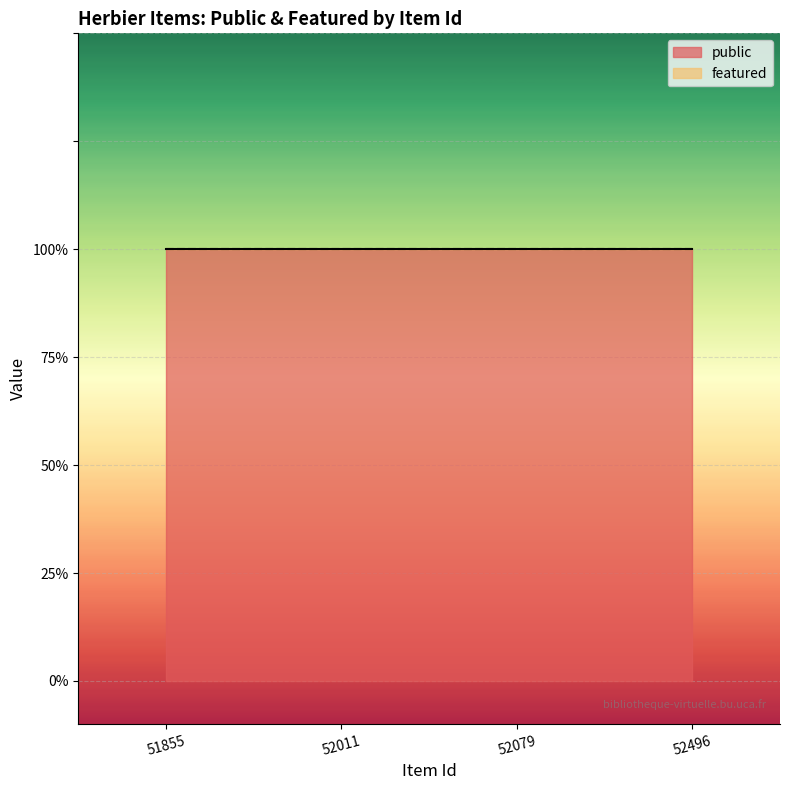

What is the approximate value of public at 52079?

1